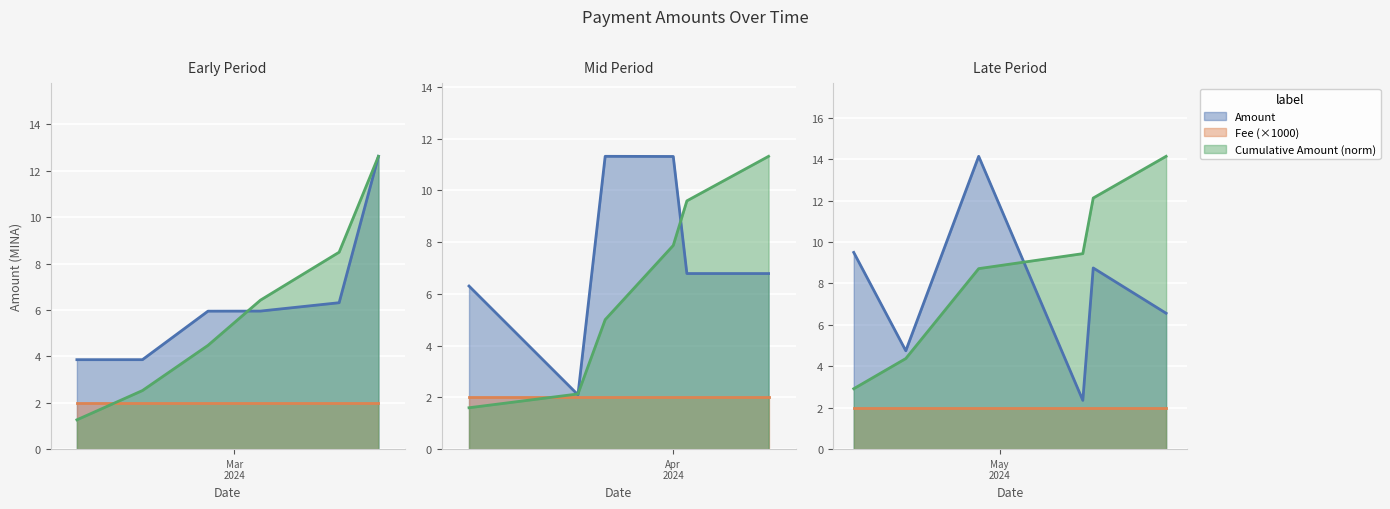

True or false: Amount and Fee cross at least once.

False